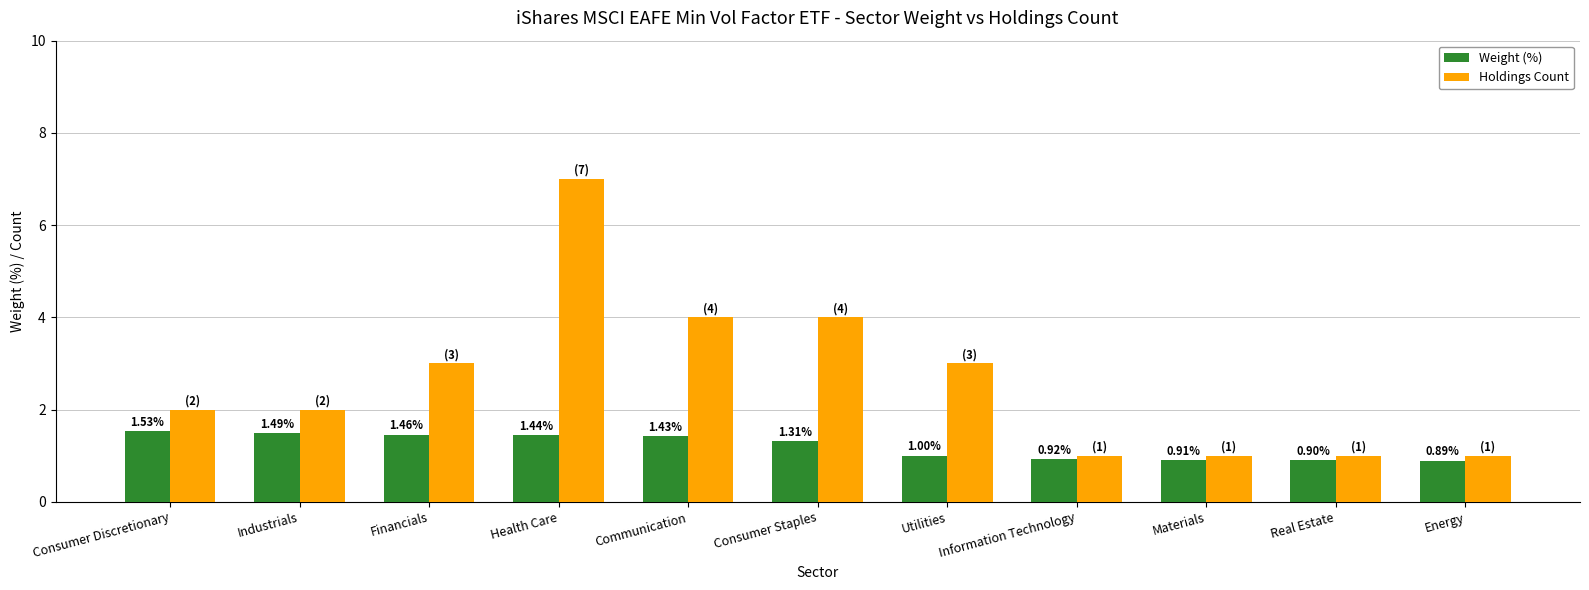

What is the difference between the highest and lowest values at Consumer Discretionary?

0.5